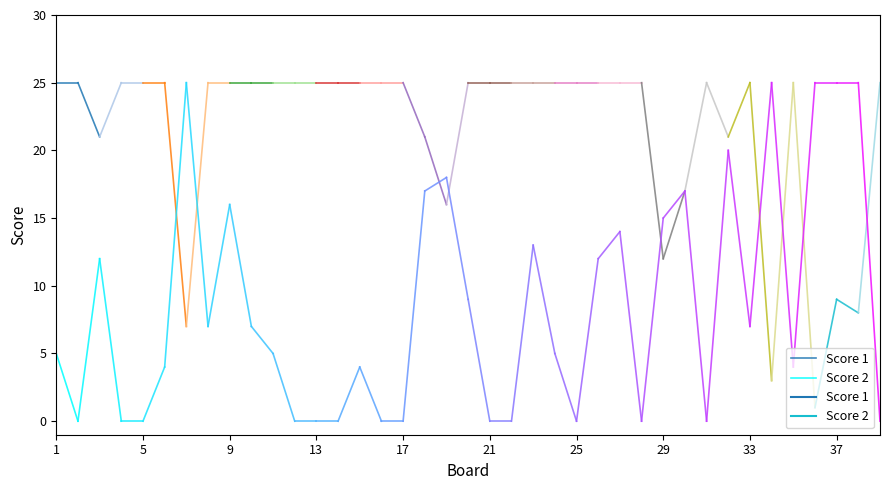

Does the chart display data point markers on the line(s)?

No